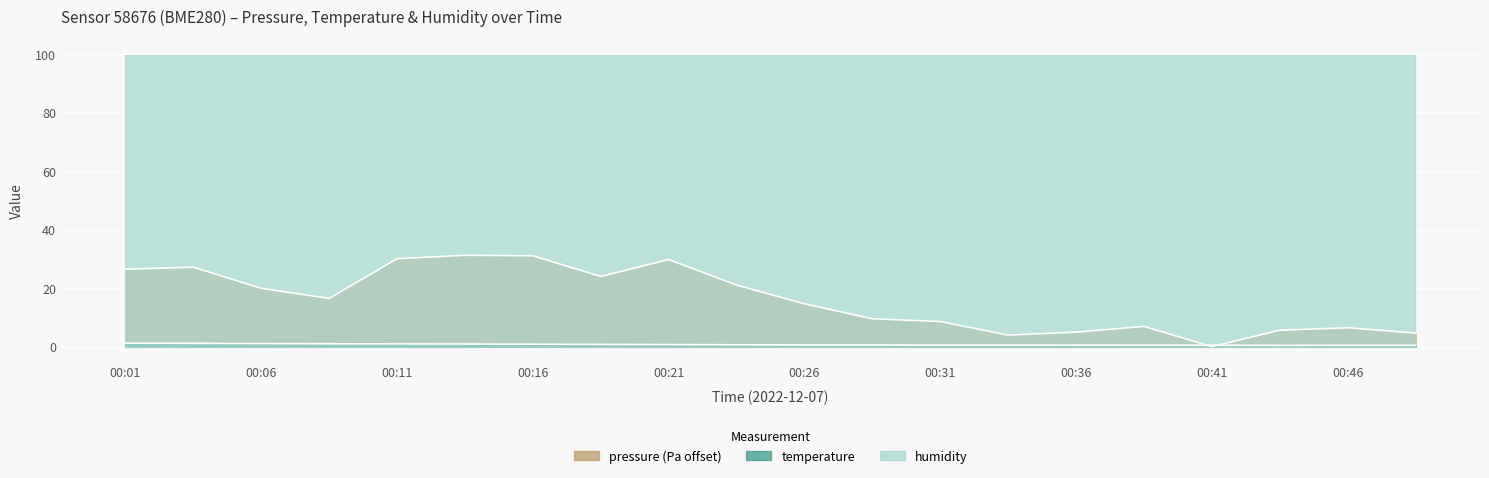

What is the value of the pressure point at the 4th from the left?

16.5